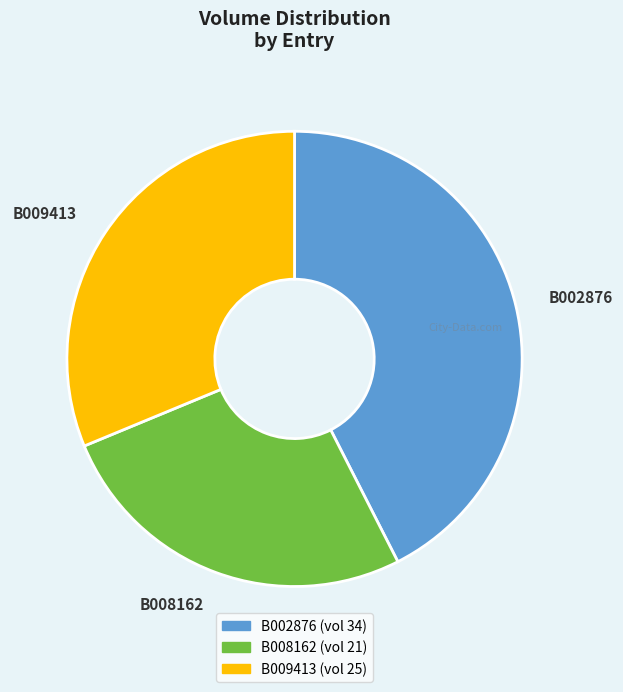

Which category has the smallest portion of the pie?

B008162